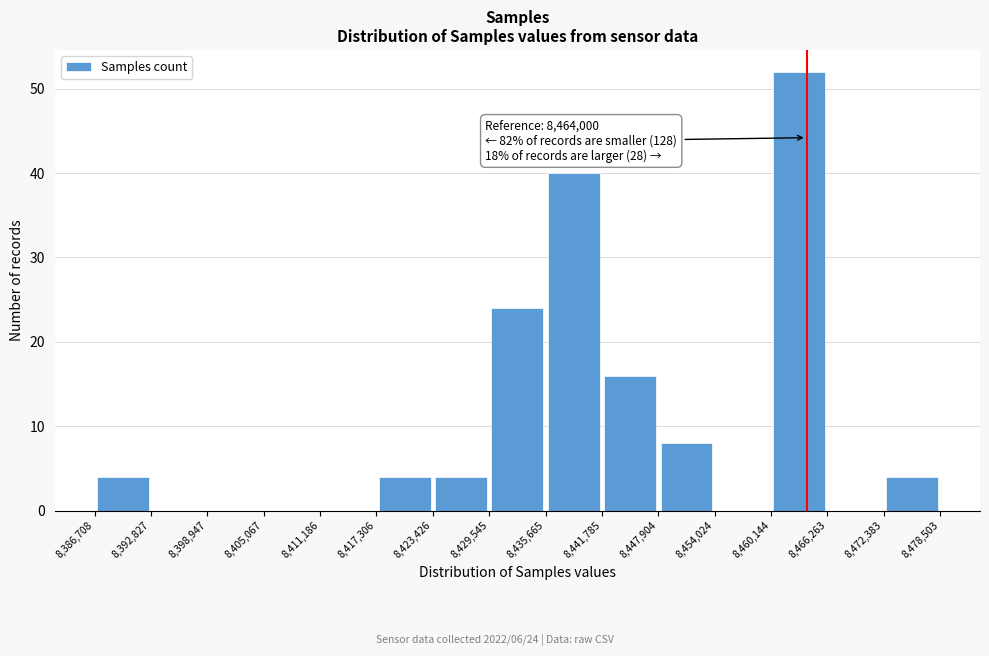

Which range on the x-axis has the tallest bar?

8,460,144 to 8,466,263